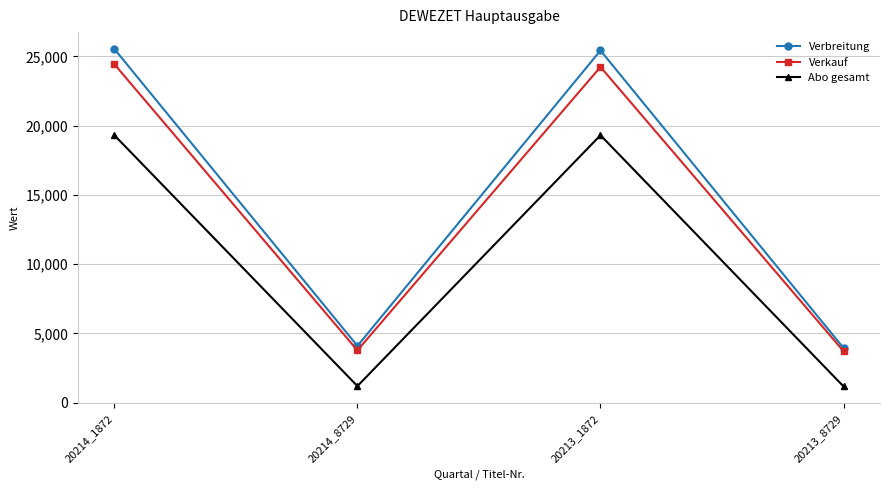

True or false: Verbreitung and Verkauf cross at least once.

False